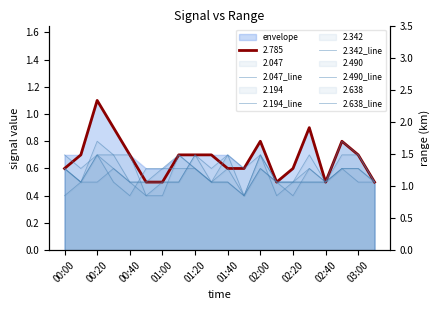

Rank the series at 01:00 from highest to lowest value.

2.194_line, 2.490_line, 2.047_line, 2.638_line, 2.342_line